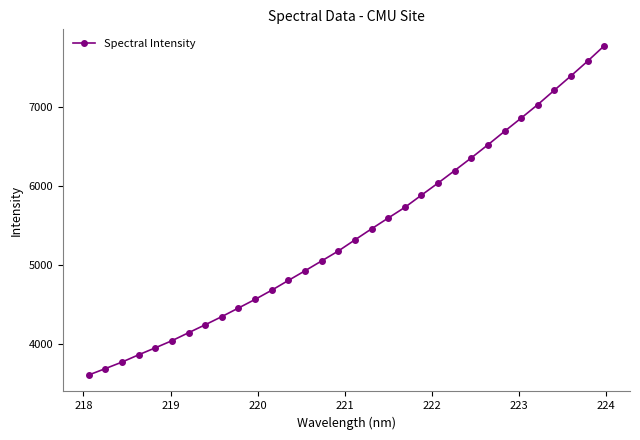

What is the average value?

5403.7